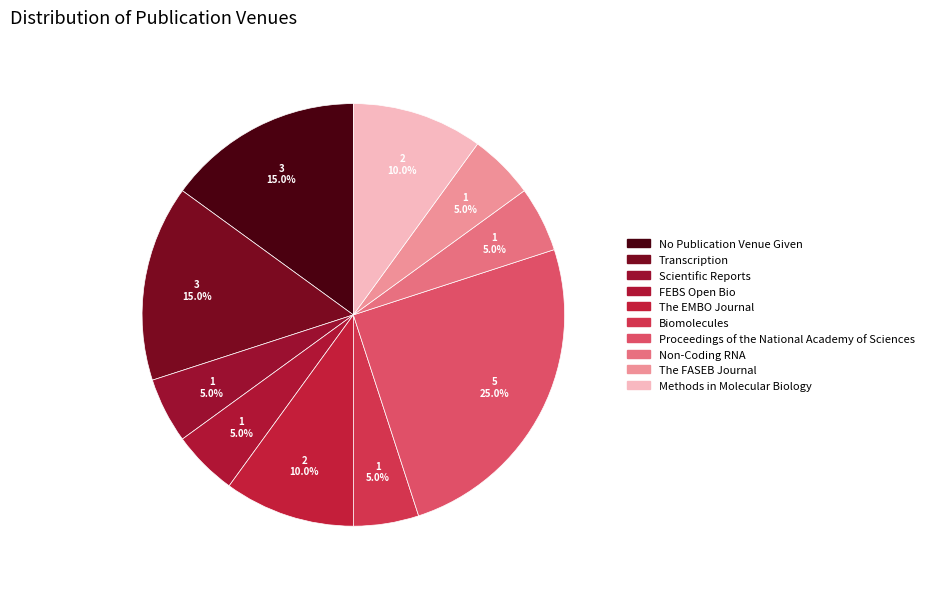

To the nearest percent, what portion does Transcription represent?

15%